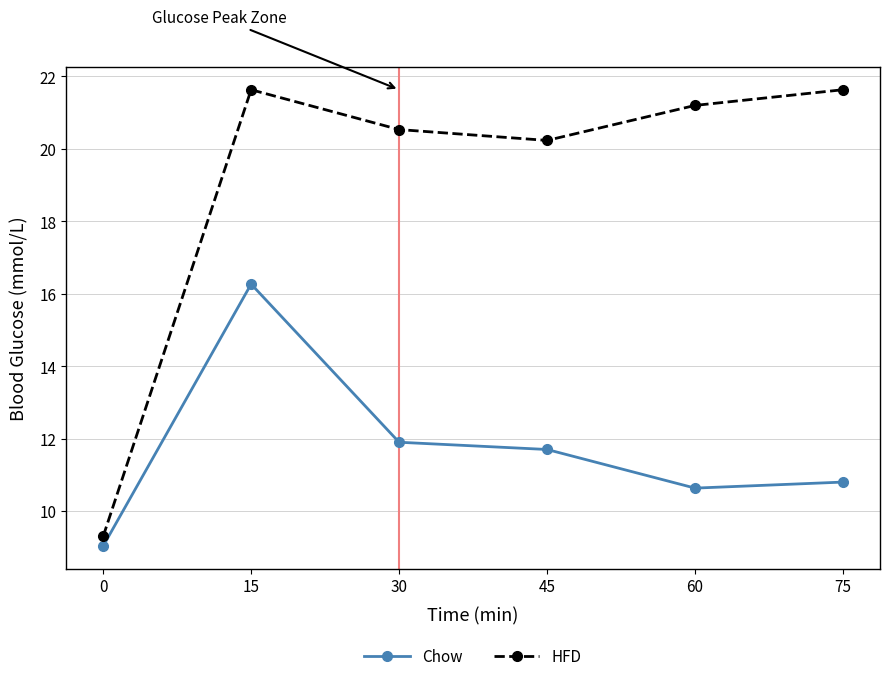

What is the average value of the Chow series?

11.7